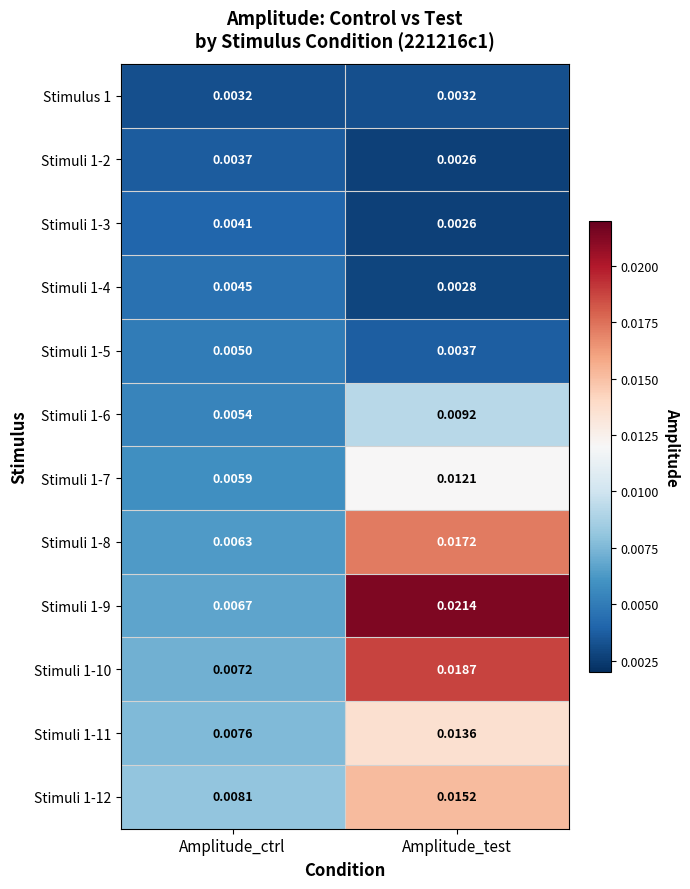

Is the value of Stimuli 1-6 at Amplitude_ctrl greater than the value of Stimuli 1-2 at Amplitude_ctrl?

Yes